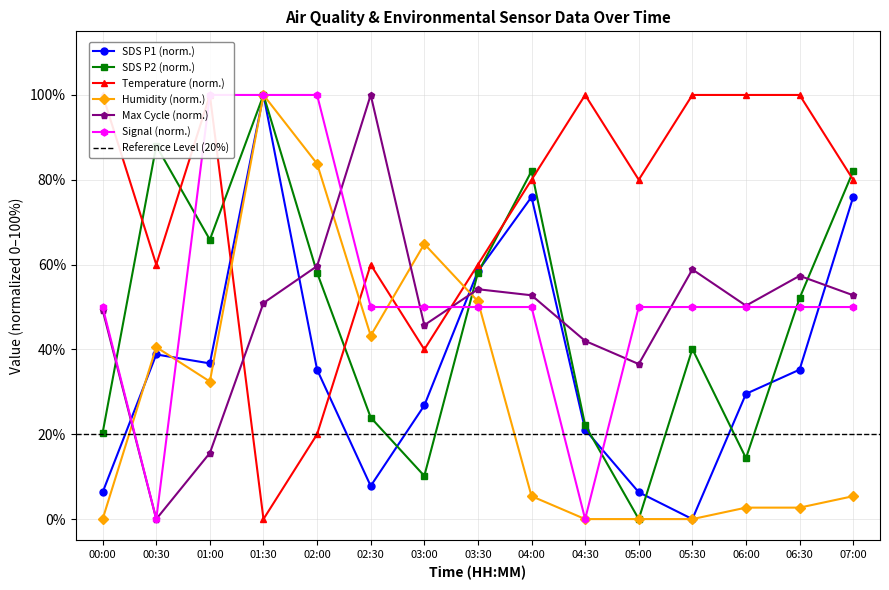

At which label does Humidity reach its minimum?

00:00